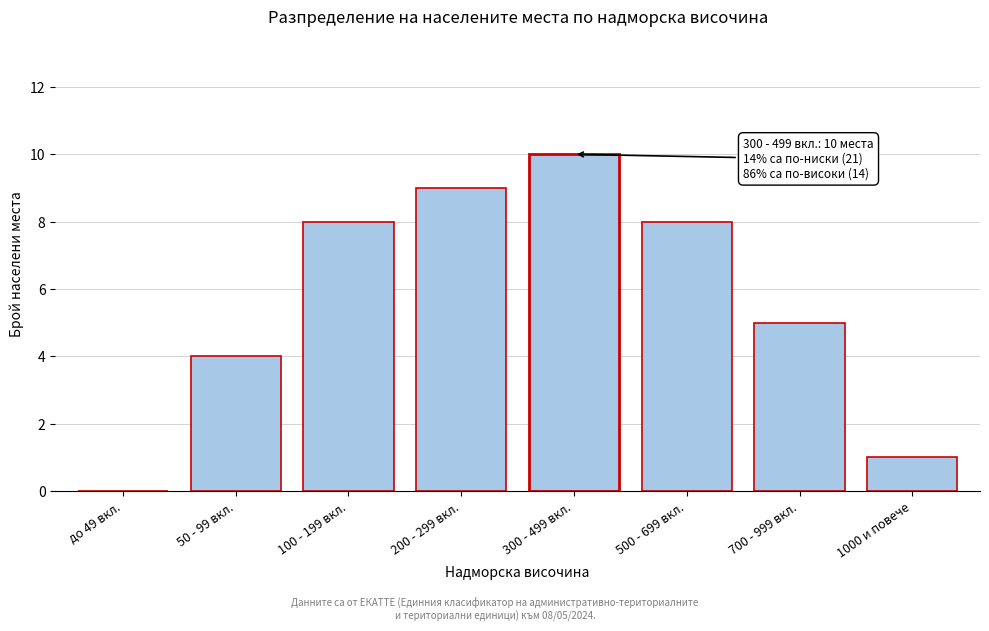

Reading left to right, extract all data points from this chart.

до 49 вкл.=0	50 - 99 вкл.=4	100 - 199 вкл.=8	200 - 299 вкл.=9	300 - 499 вкл.=10	500 - 699 вкл.=8	700 - 999 вкл.=5	1000 и повече=1